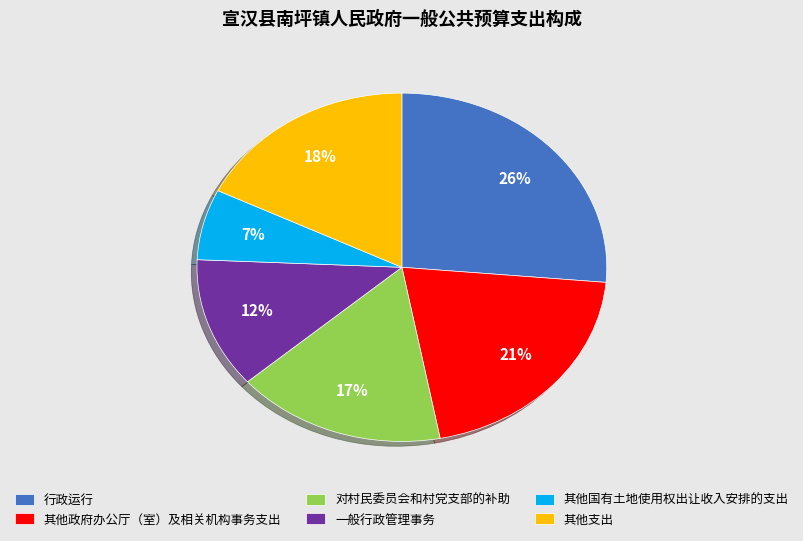

Does 对村民委员会和村党支部的补助 represent more than half of the total?

No